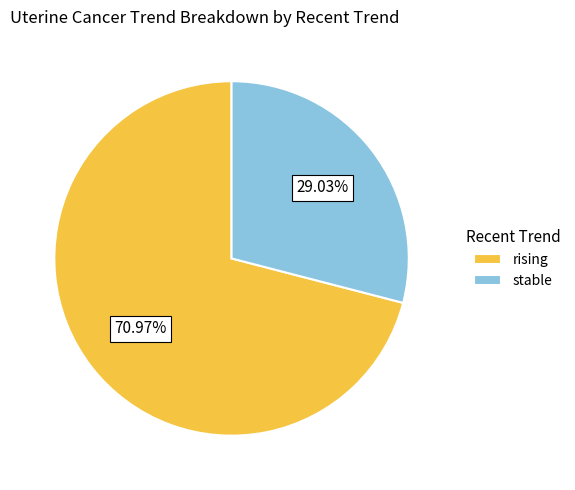

Rank the categories by value from lowest to highest.

stable, rising